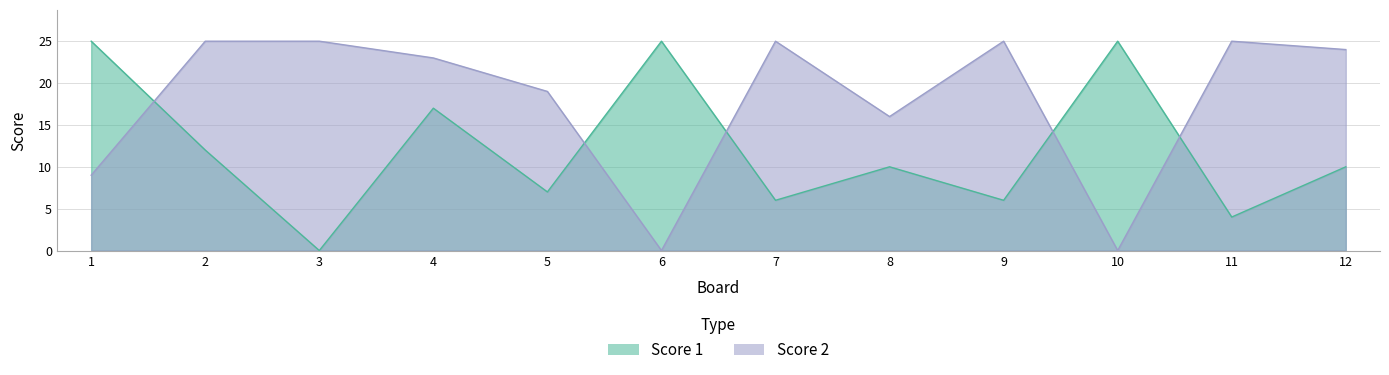

At which label does Score 2 reach its minimum?

6